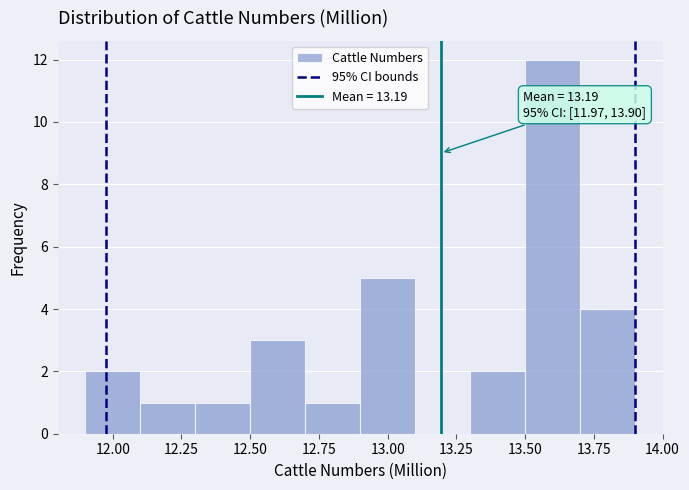

Over which range of the x-axis is the bar tallest?

13.5 to 13.7